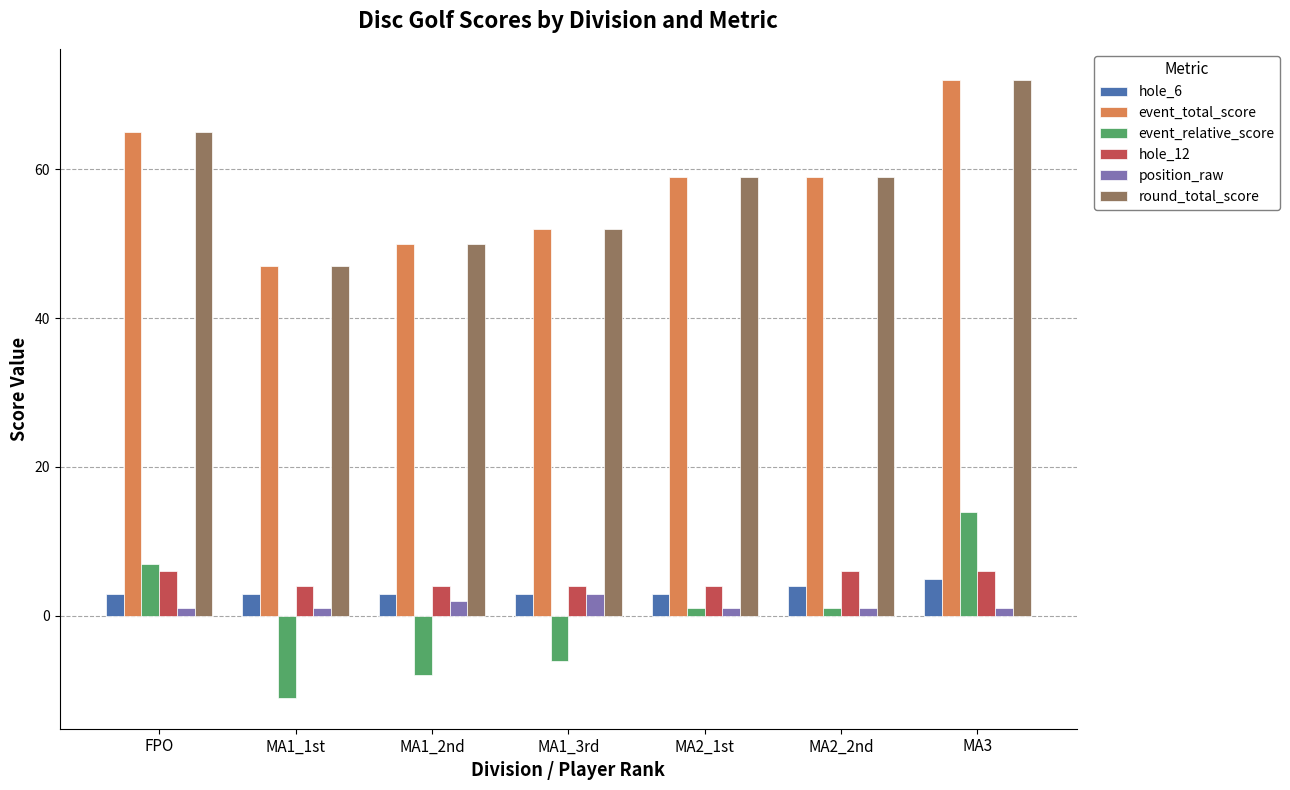

What is the total value across all series at MA3?

170